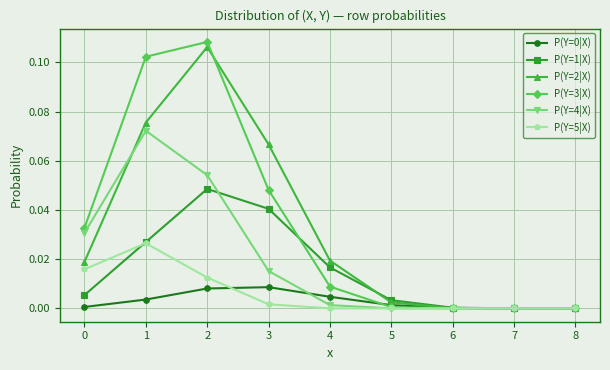

Which series changed the most between 1 and 2?

P(Y=2|X)